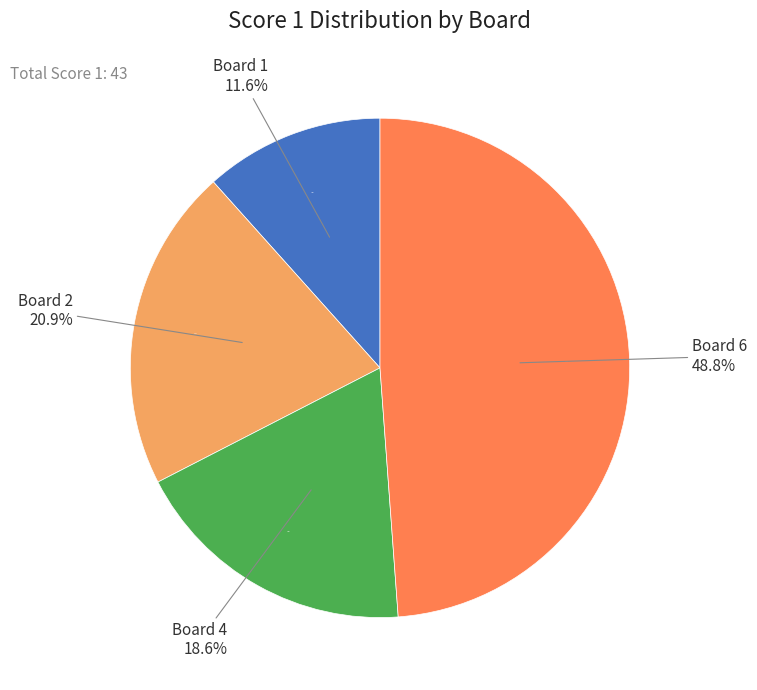

The 6 slice represents 49% of the pie. True or false?

True